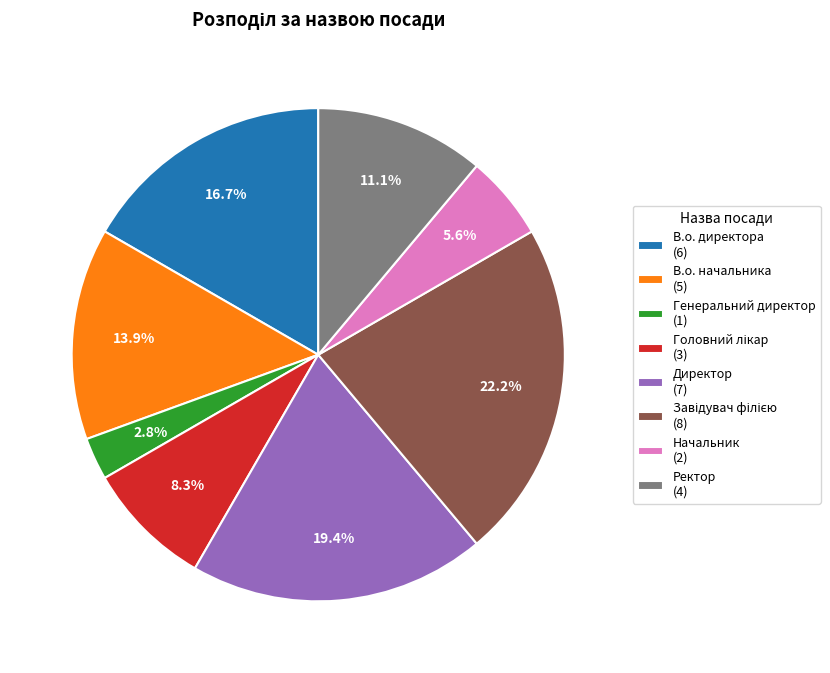

How many segments does this pie chart have?

8